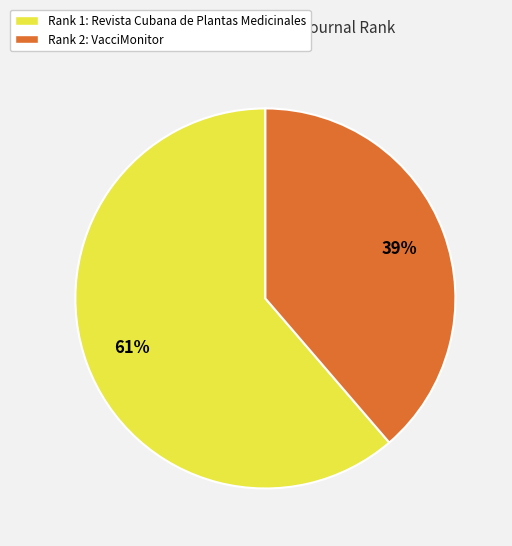

True or false: Rank 1: Revista Cubana de Plantas Medicinales accounts for 61% of the total.

True